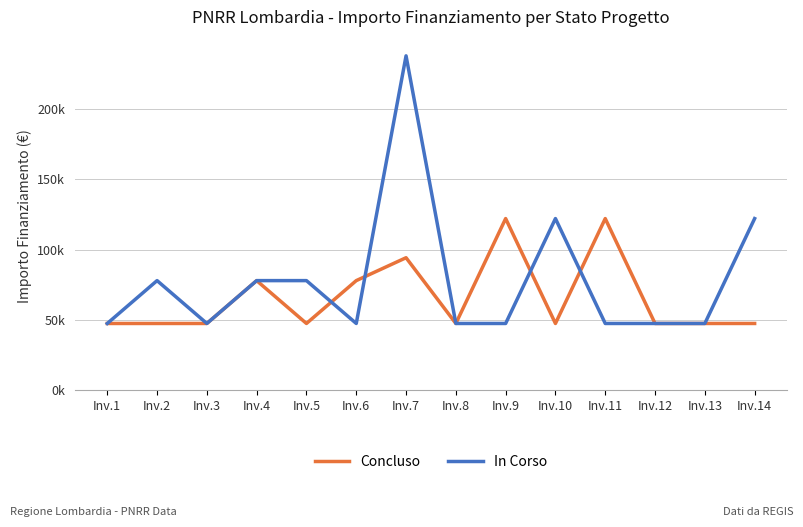

Rank the series at Inv.5 from highest to lowest value.

In Corso, Concluso